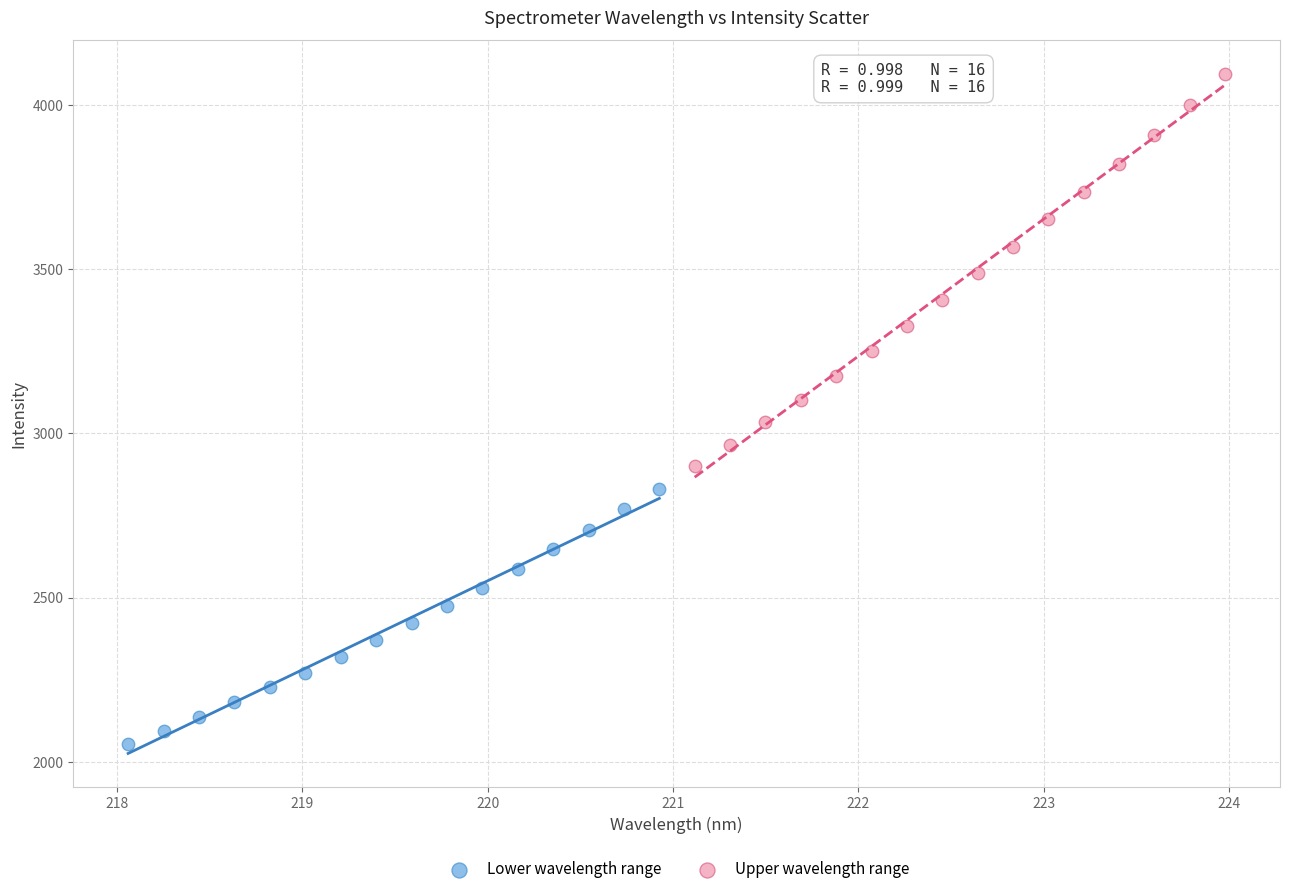

Which series has the largest Y range (max minus min)?

Upper wavelength range